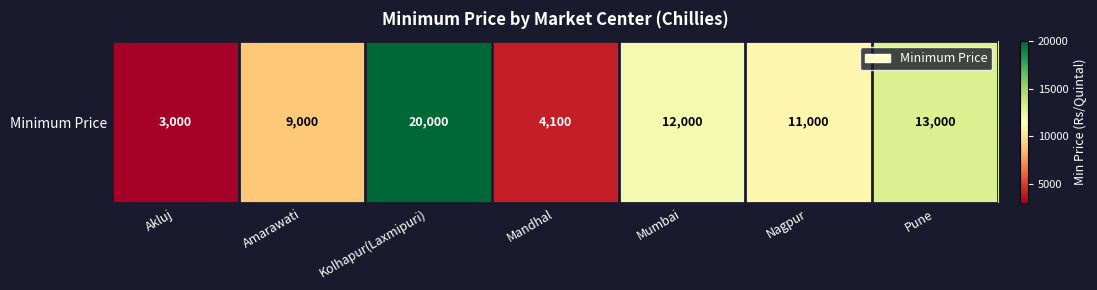

At which label does the data first exceed 11000?

Kolhapur(Laxmipuri)